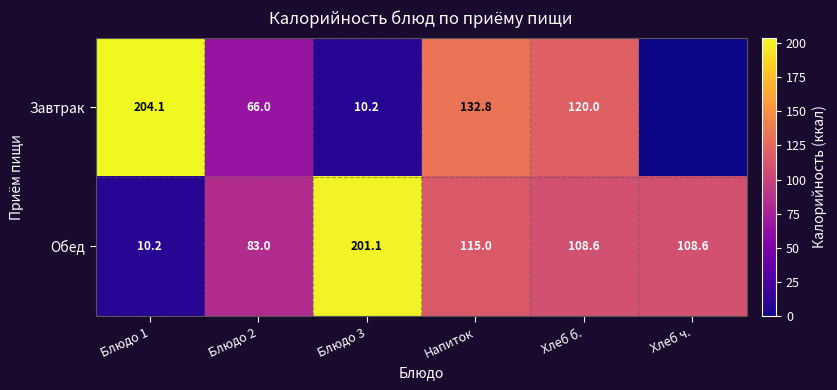

Read the Обед value at Напиток.

115.0